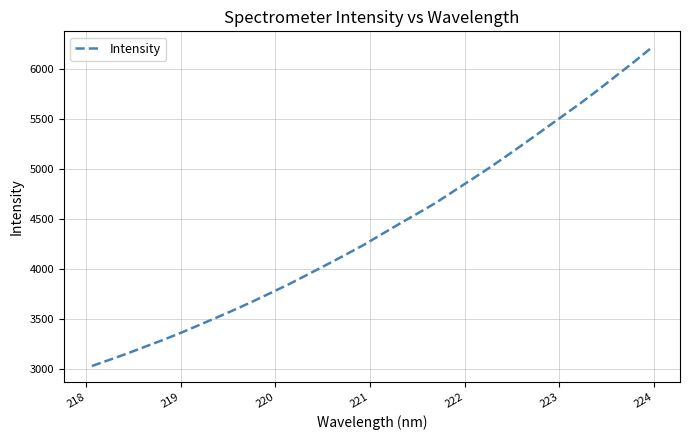

What is the difference between the maximum and minimum values?

3183.2